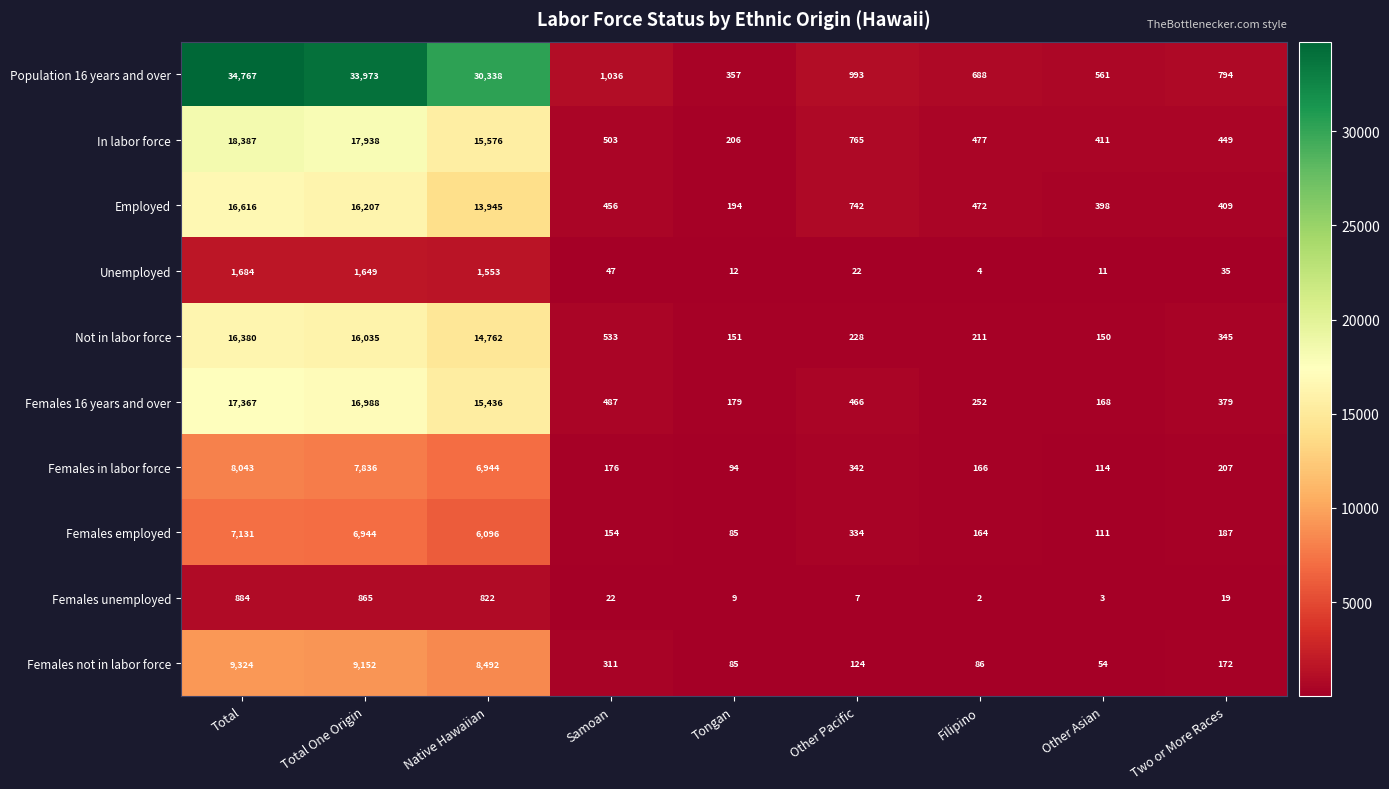

Which category has the highest value in the Females not in labor force series?

Total